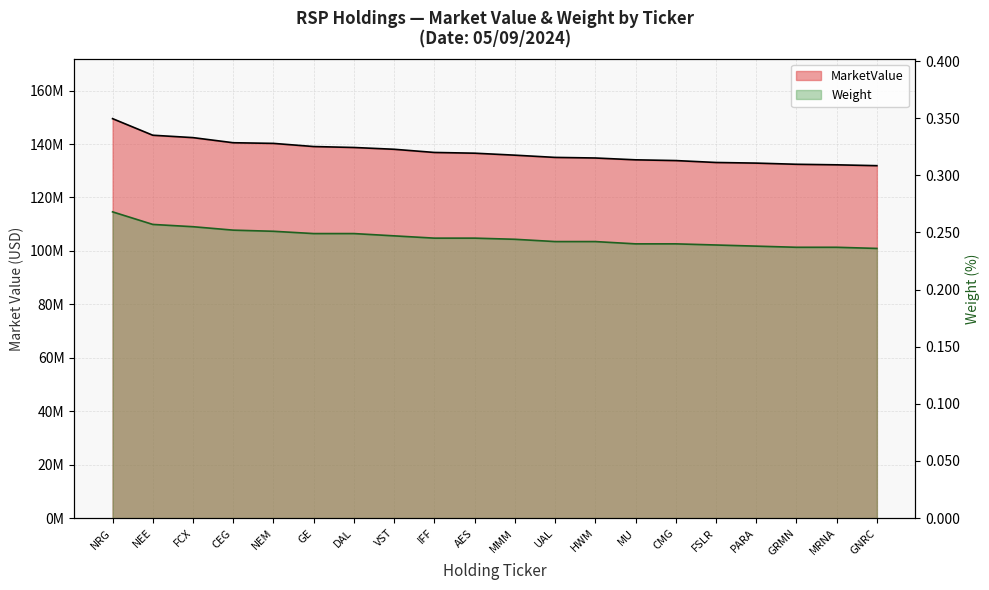

True or false: Weight has more than 1 interior local peaks.

False